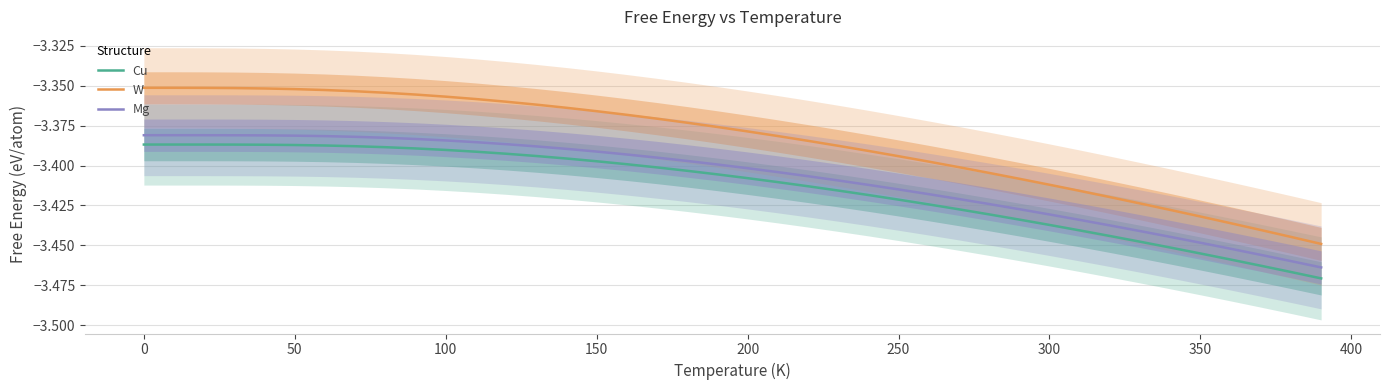

True or false: Cu and Mg intersect in this chart.

False